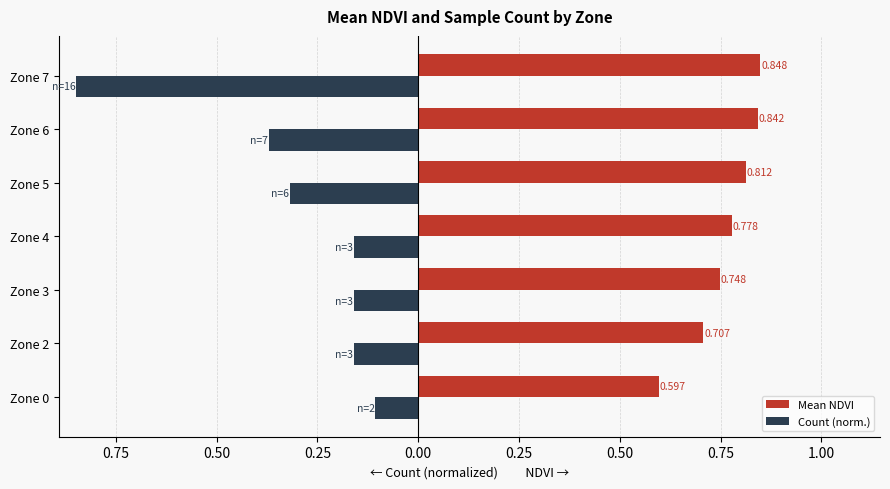

What are all the series names shown in the legend?

Mean NDVI, Count (norm.)